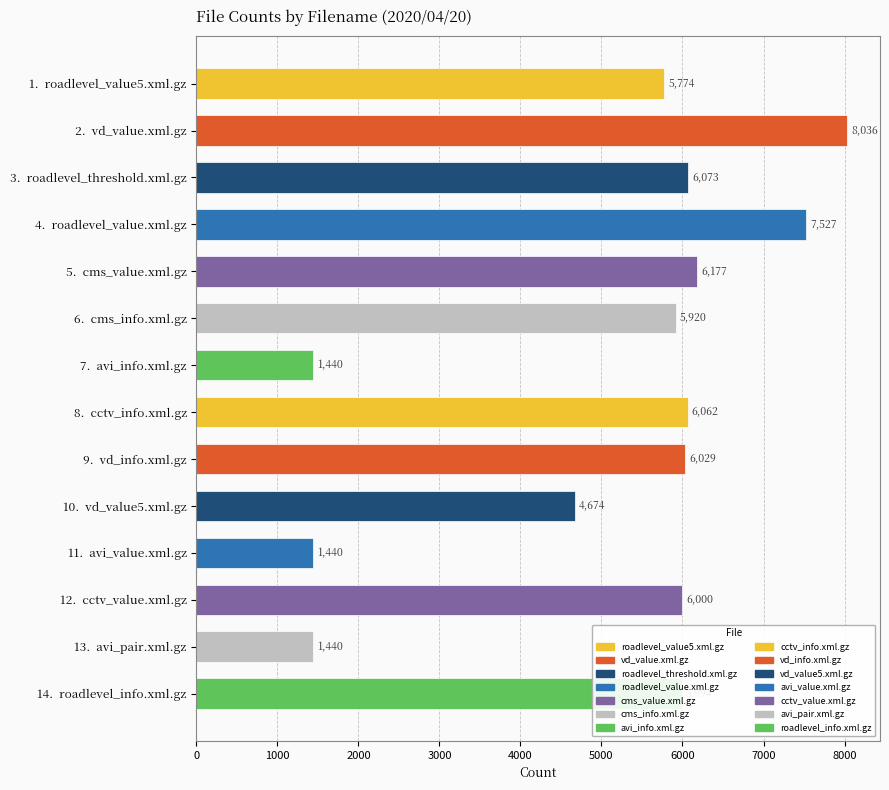

Count the number of data series in this chart.

1